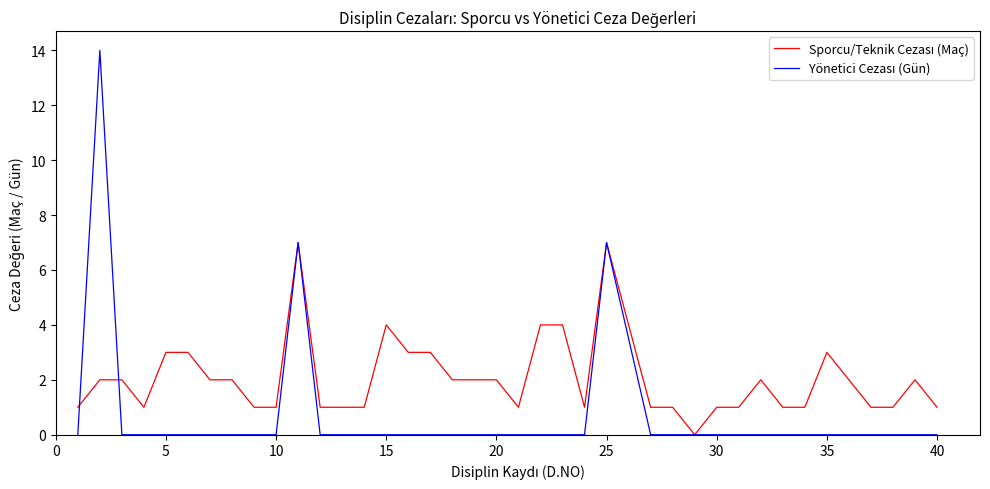

Which series has the largest total across all categories?

Sporcu/Teknik Cezası (Maç)